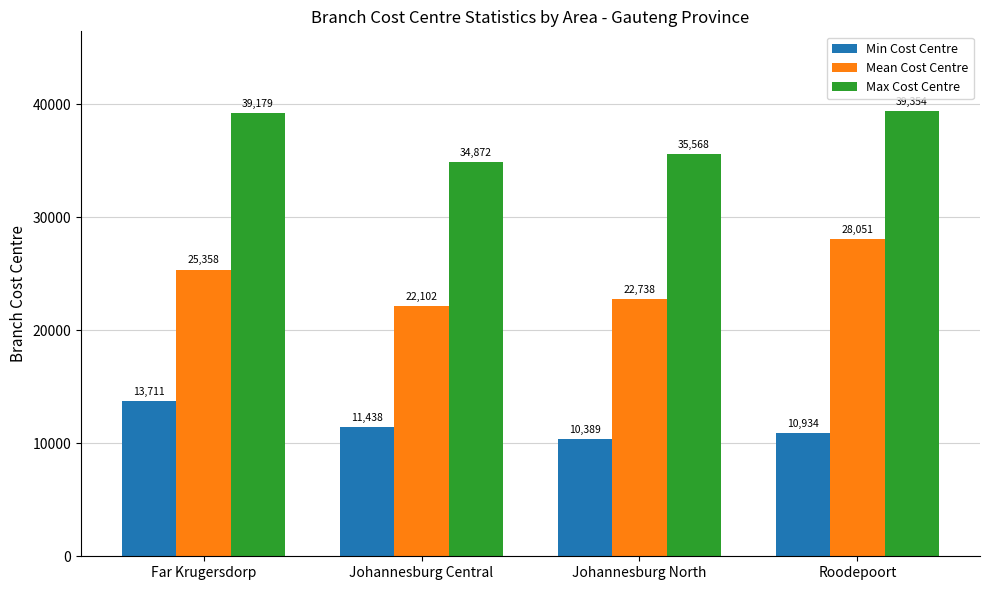

Reading left to right, list all the values displayed in this chart.

Min Cost Centre: Far Krugersdorp=13711	Johannesburg Central=11438	Johannesburg North=10389	Roodepoort=10934
Mean Cost Centre: Far Krugersdorp=25358	Johannesburg Central=22102	Johannesburg North=22738	Roodepoort=28051
Max Cost Centre: Far Krugersdorp=39179	Johannesburg Central=34872	Johannesburg North=35568	Roodepoort=39354